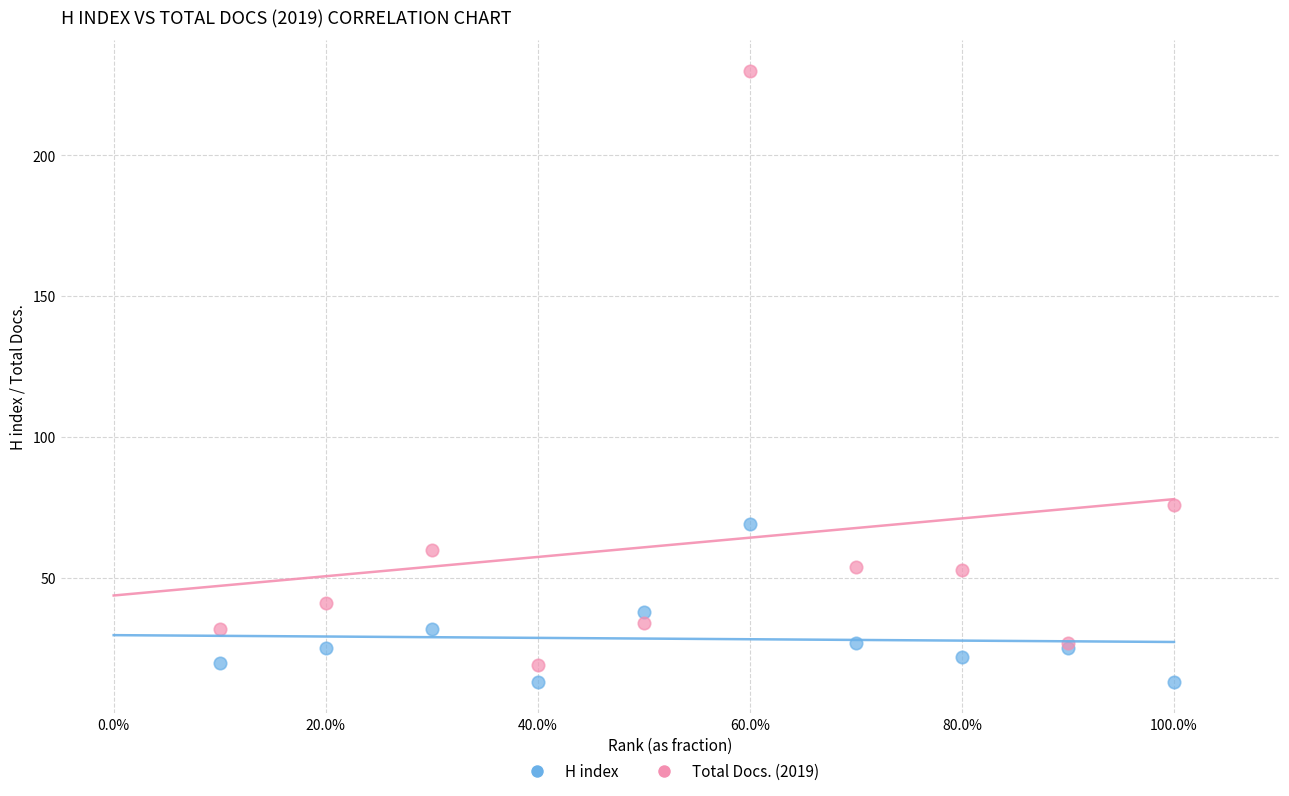

In the Total Docs. (2019) series, what Y value is closest to 124?

76